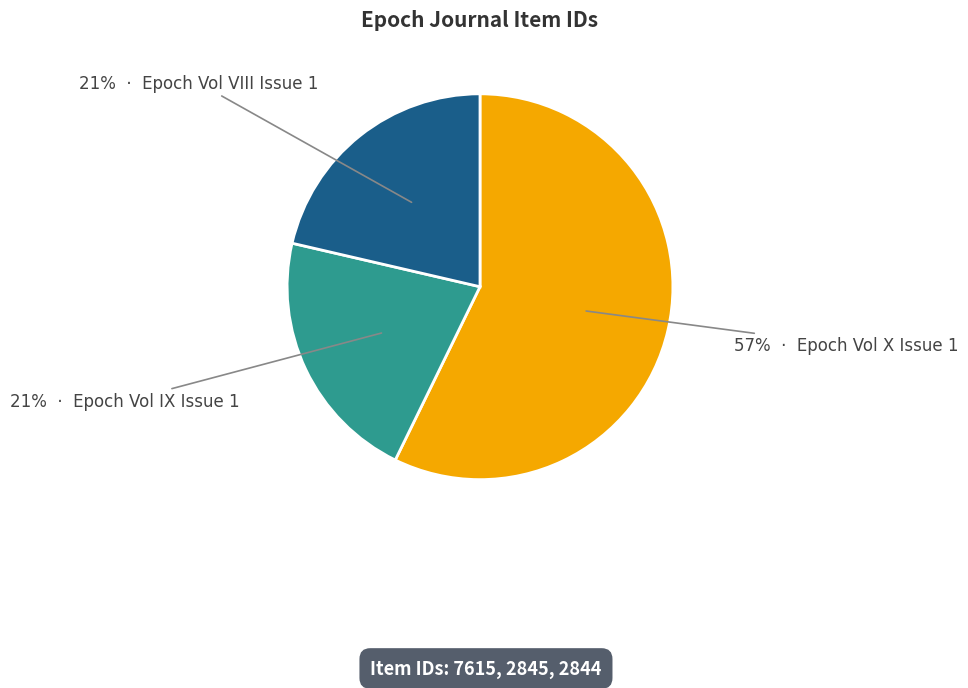

Does any single category account for the majority?

Yes